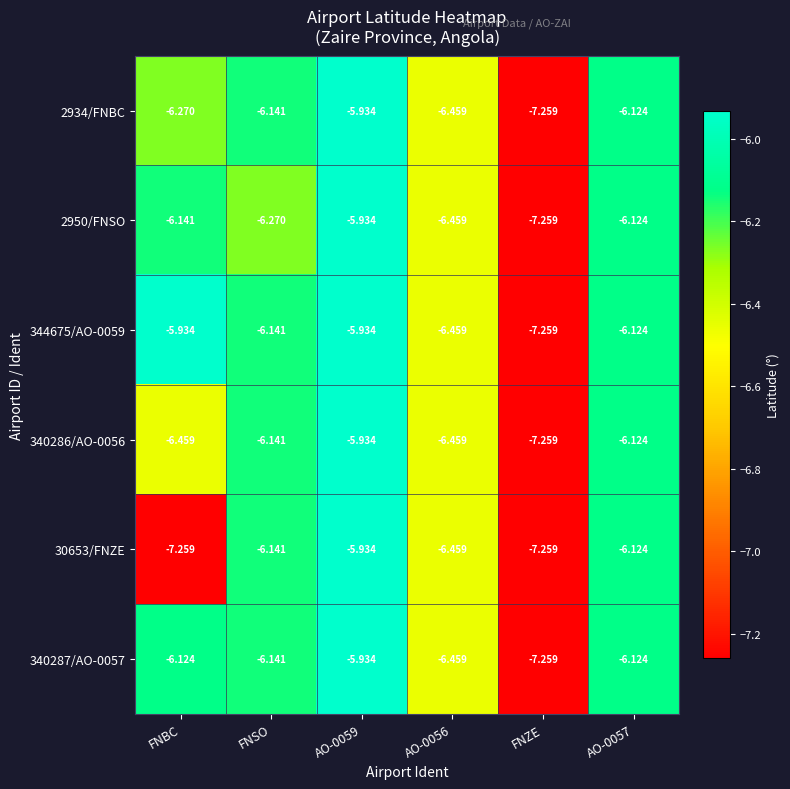

How many distinct data groups are displayed?

6